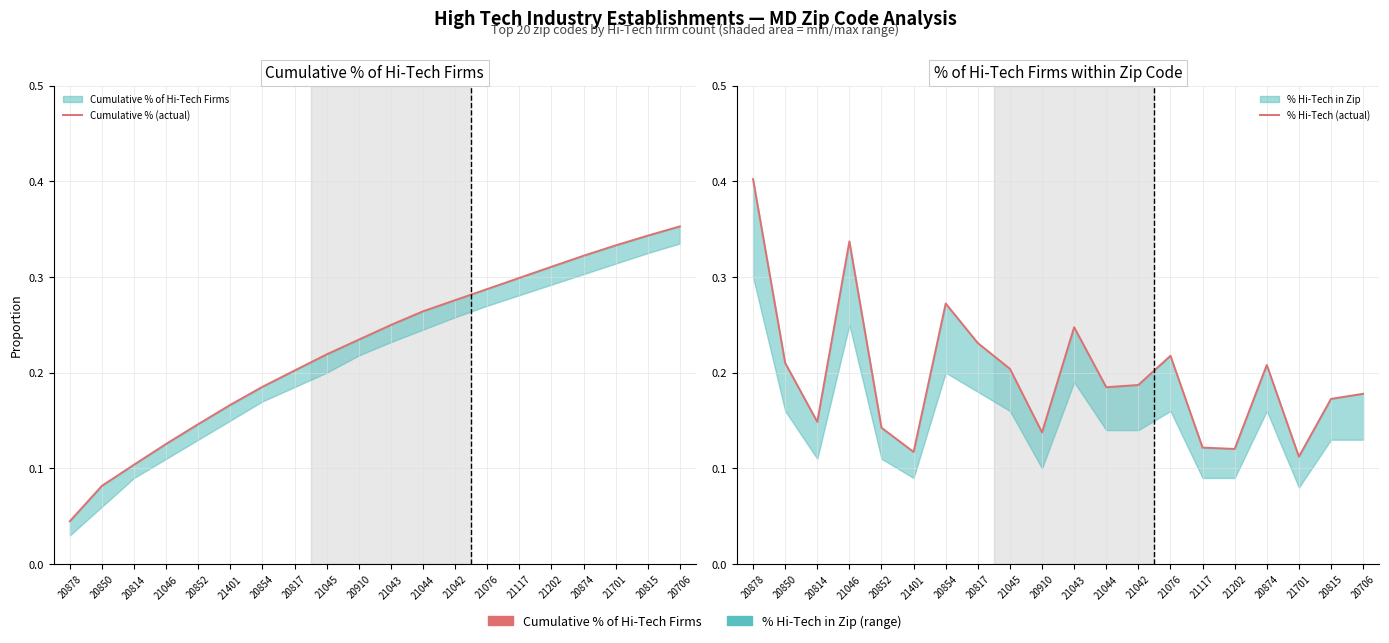

What is the difference between the maximum and minimum values in the % Hi-Tech (actual) series?

0.3